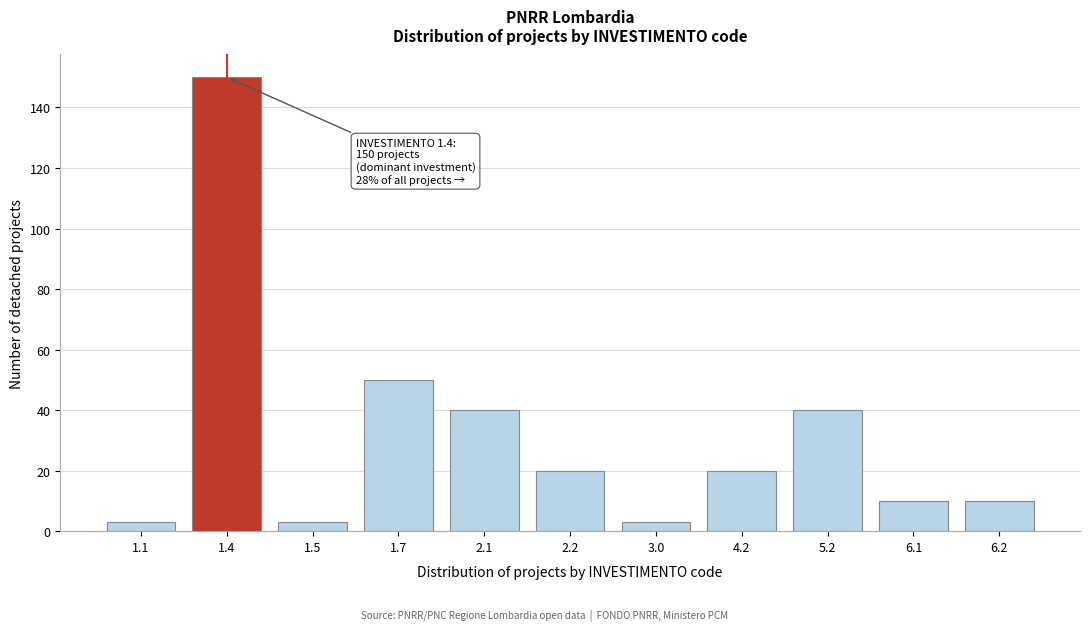

Reading right to left, what are all the values shown in this chart?

6.2=10	6.1=10	5.2=40	4.2=20	3.0=3	2.2=20	2.1=40	1.7=50	1.5=3	1.4=150	1.1=3